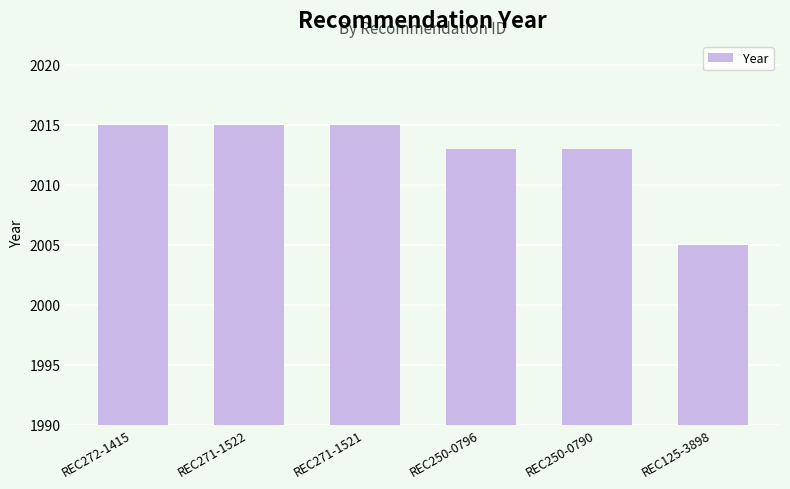

What is the ratio of the value at REC250-0790 to the value at REC125-3898?

1.0